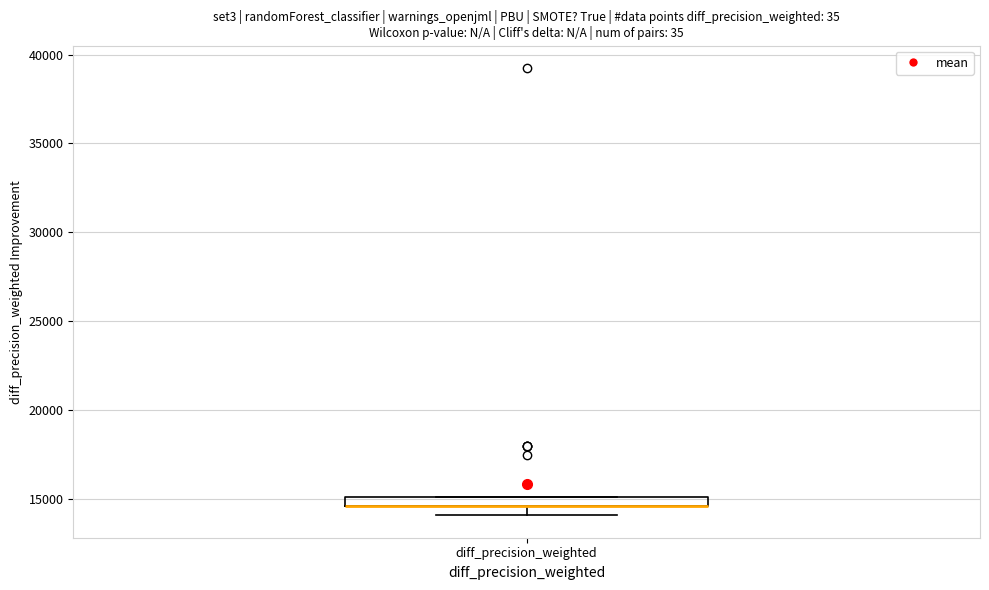

Where is the lower edge of the box for diff_precision_weighted on the y-axis? The values are not printed on the chart, so give them approximately, as read against the axis.

14500